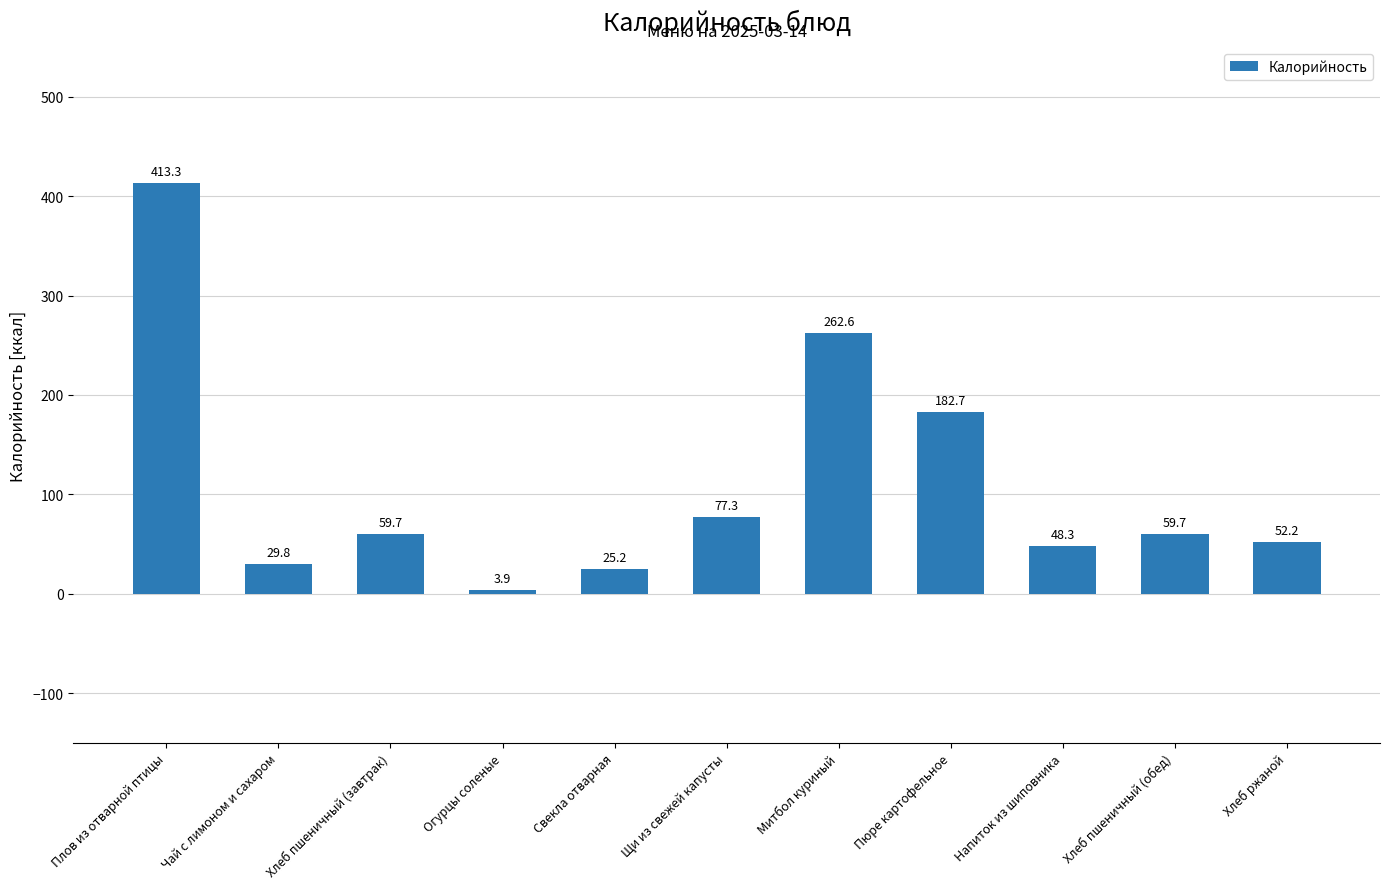

Approximately how many times larger is the value at Чай с лимоном и сахаром compared to Свекла отварная?

1.2